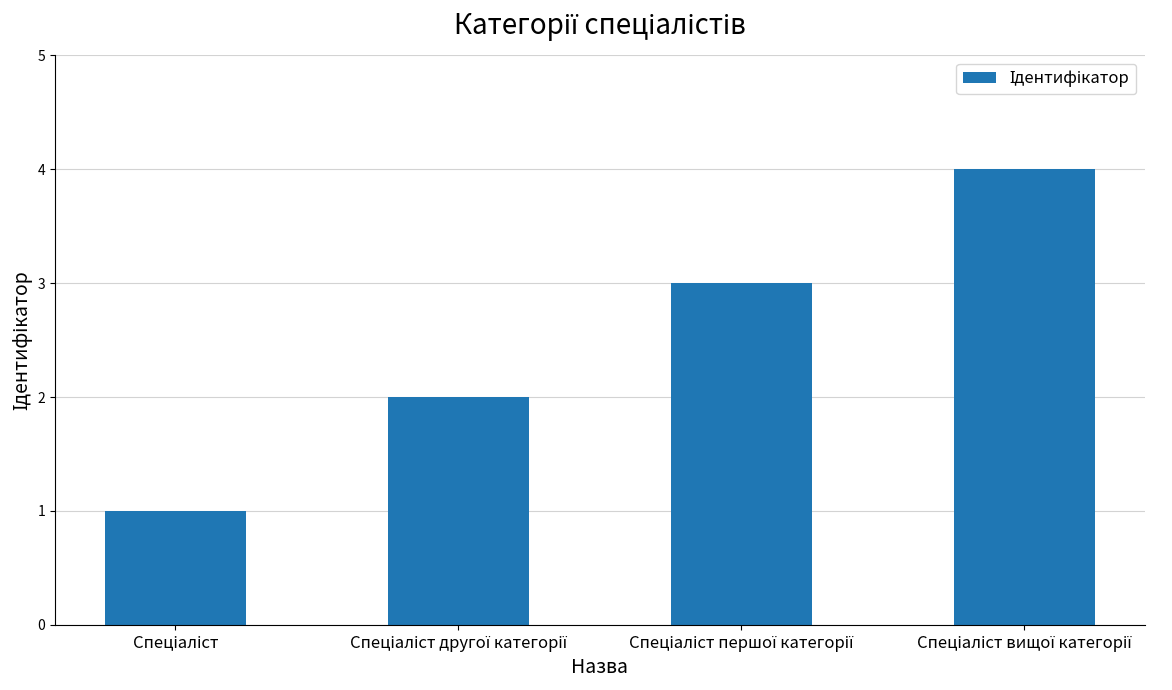

Reading left to right, list all the values displayed in this chart.

1	2	3	4